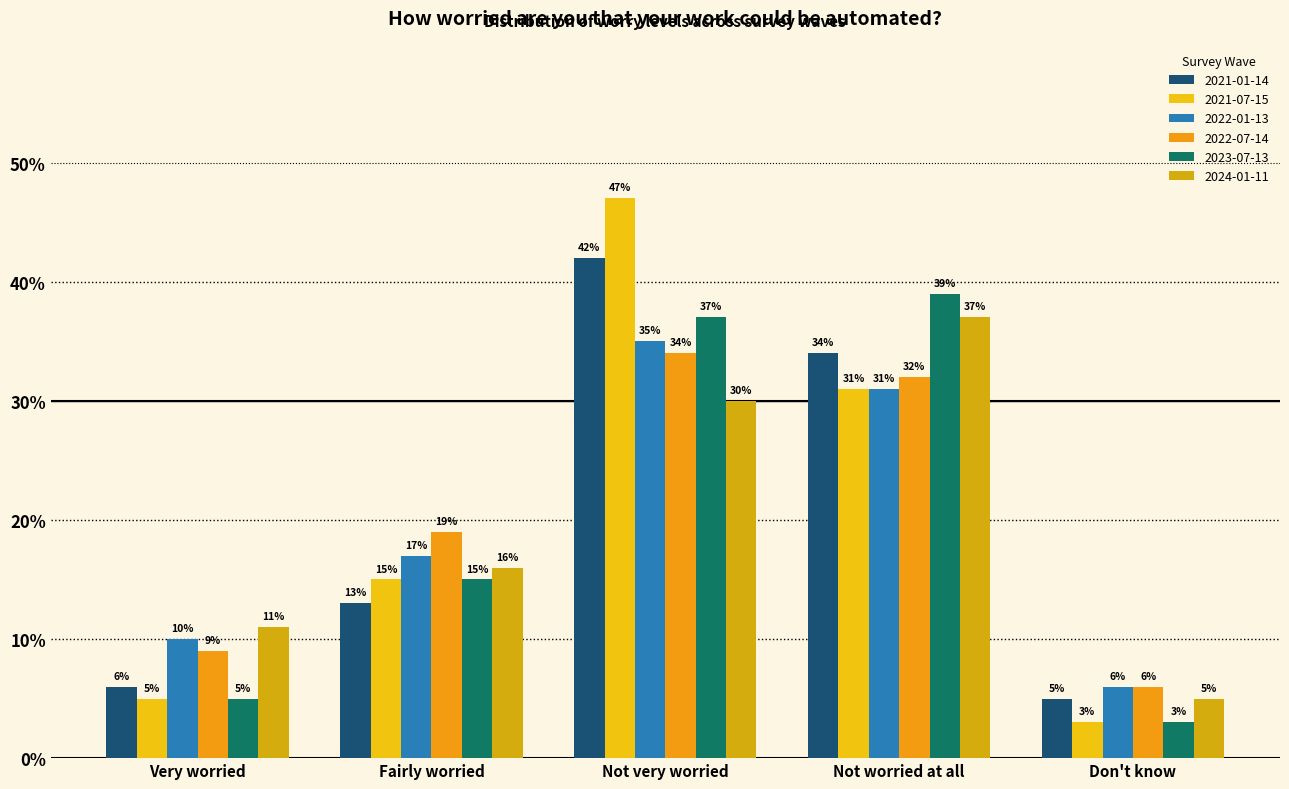

Does the chart contain stacked bars?

No